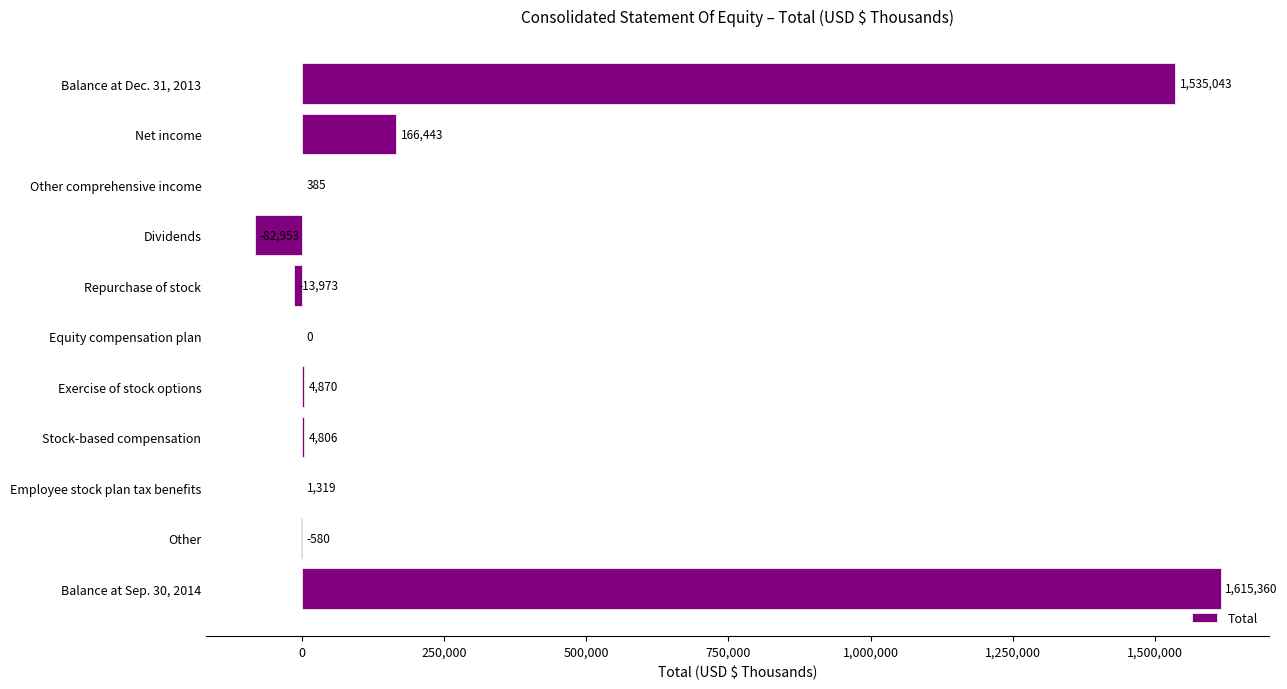

How many data points does each series have?

11